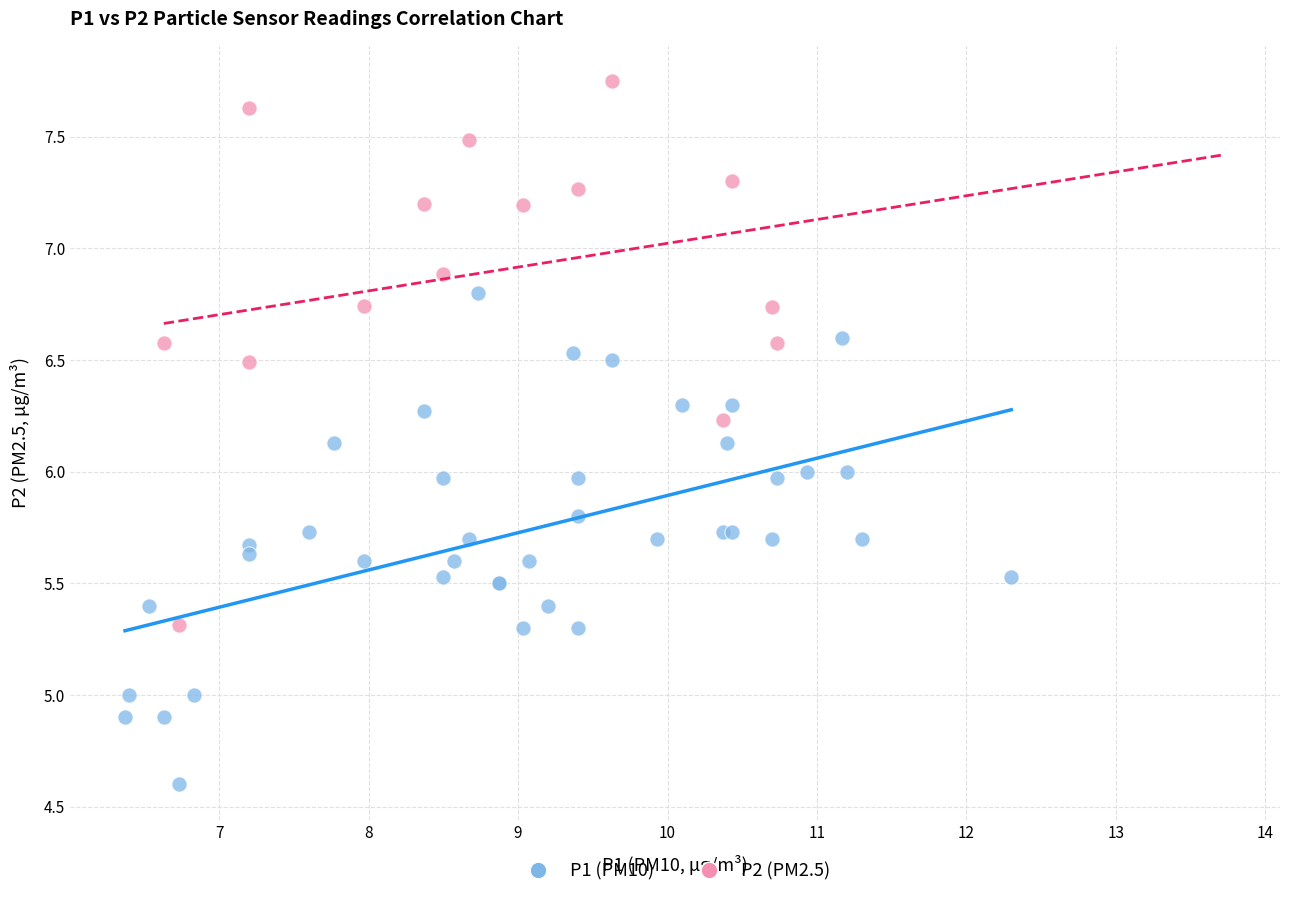

Which series has the largest Y range (max minus min)?

P2 (PM2.5)